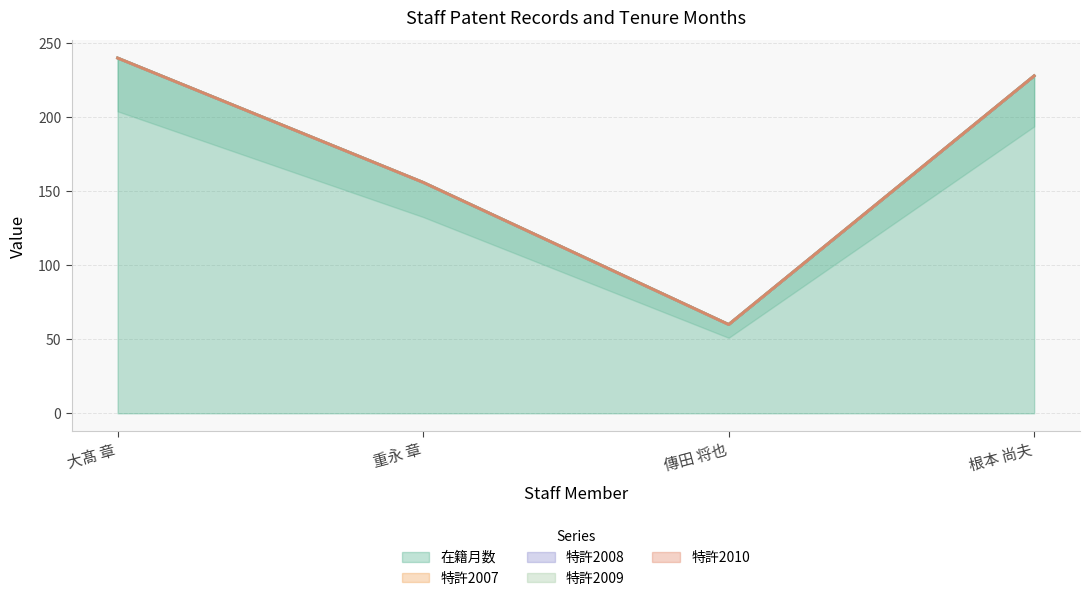

True or false: 特許2007 and 在籍月数 cross at least once.

False